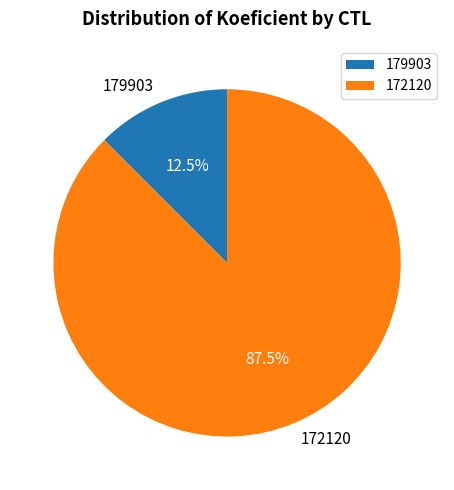

Does 172120 account for over 50% of the chart?

Yes